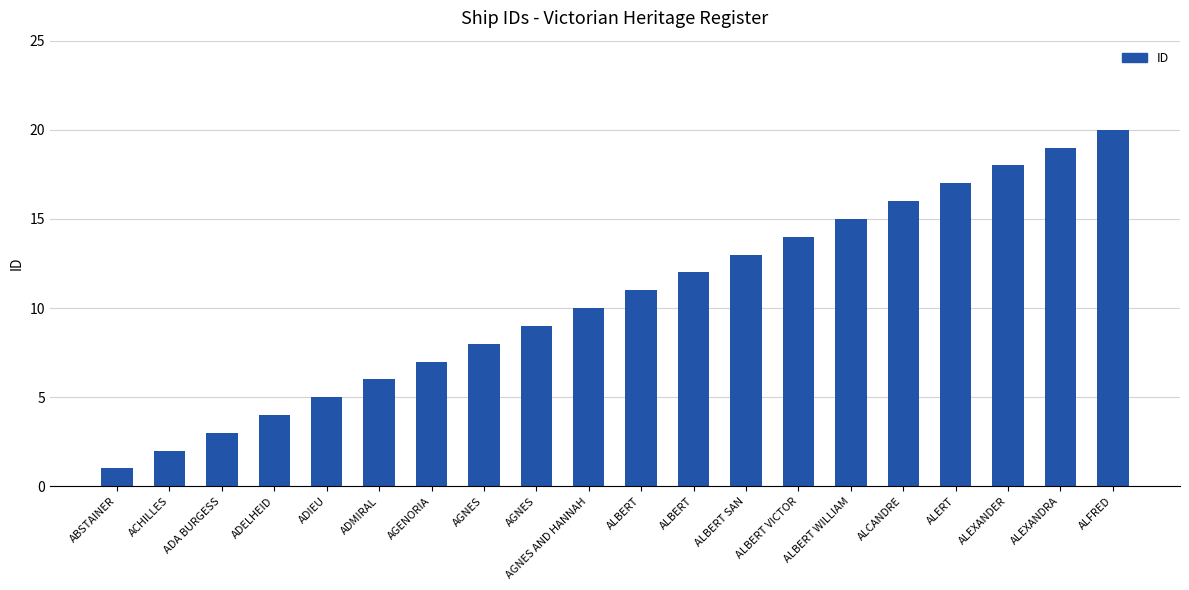

List the labels in order of value, largest first.

ALFRED, ALEXANDRA, ALEXANDER, ALERT, ALCANDRE, ALBERT WILLIAM, ALBERT VICTOR, ALBERT SAN, ALBERT, ALBERT, AGNES AND HANNAH, AGNES, AGNES, AGENORIA, ADMIRAL, ADIEU, ADELHEID, ADA BURGESS, ACHILLES, ABSTAINER